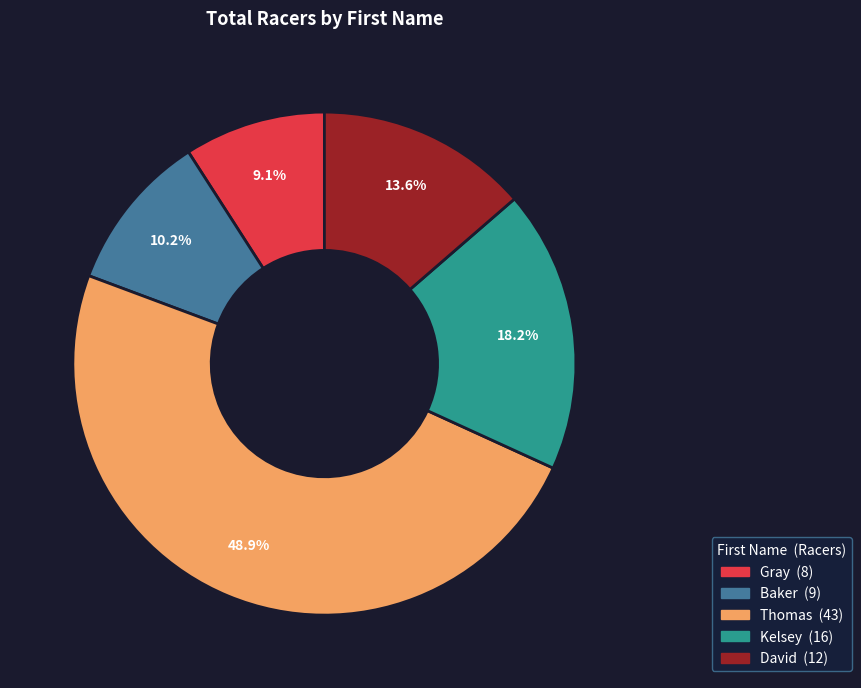

To the nearest percent, what portion does David represent?

14%